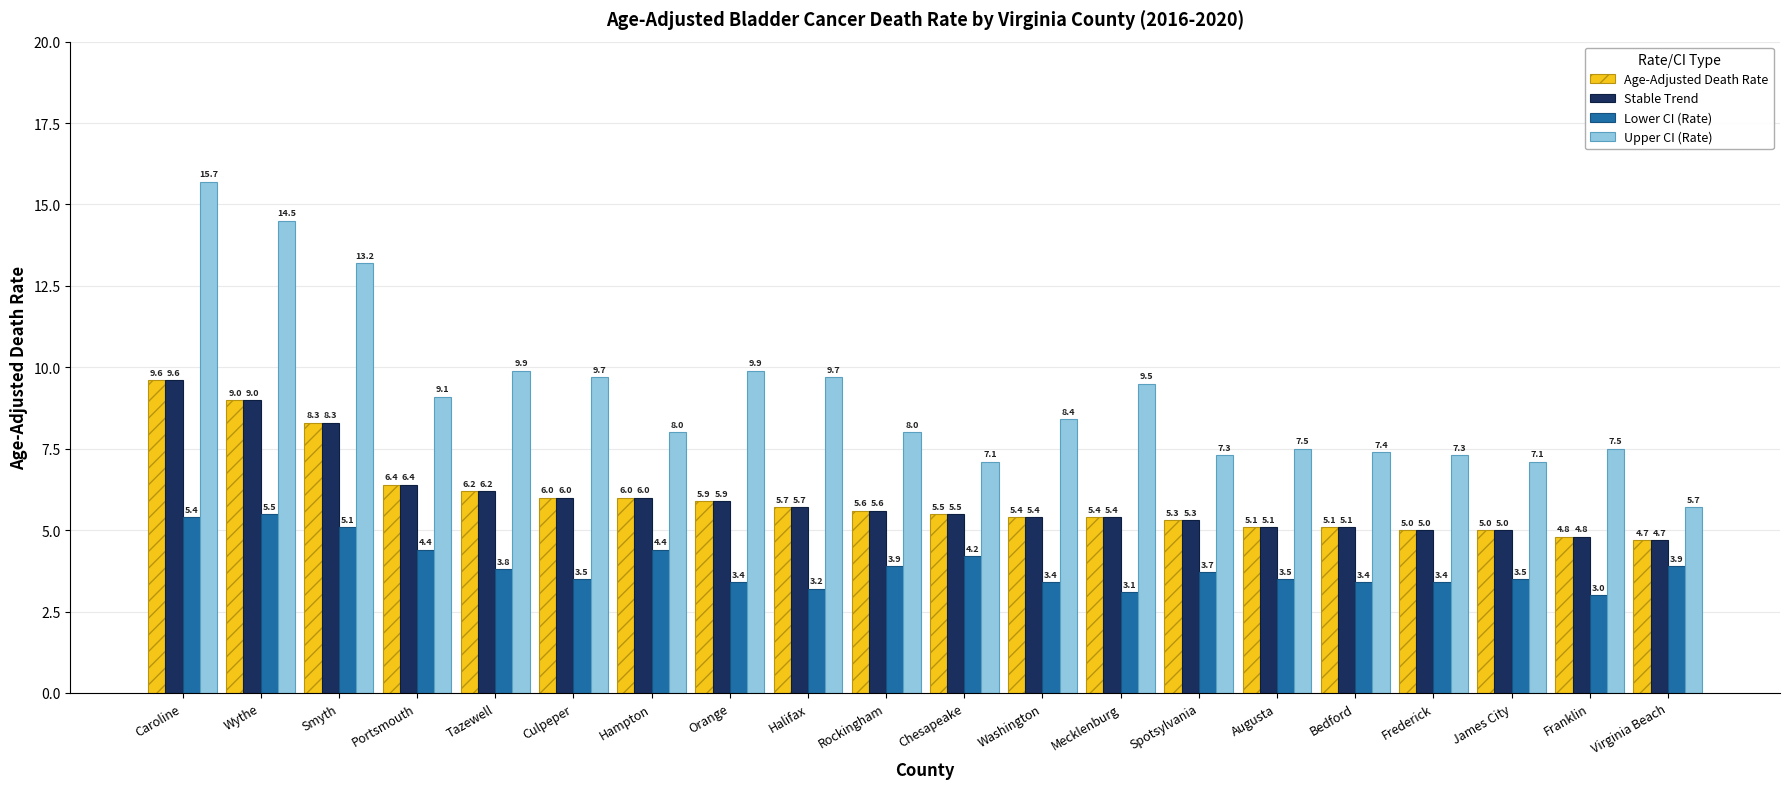

What is the difference between the maximum and minimum values in the Stable Trend series?

4.9